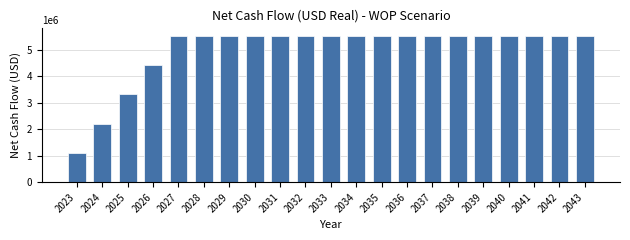

Reading left to right, list all the values displayed in this chart.

1104895.7	2209791.4	3314687.1	4419582.8	5524478.5	5524478.5	5524478.5	5524478.5	5524478.5	5524478.5	5524478.5	5524478.5	5524478.5	5524478.5	5524478.5	5524478.5	5524478.5	5524478.5	5524478.5	5524478.5	5524478.5